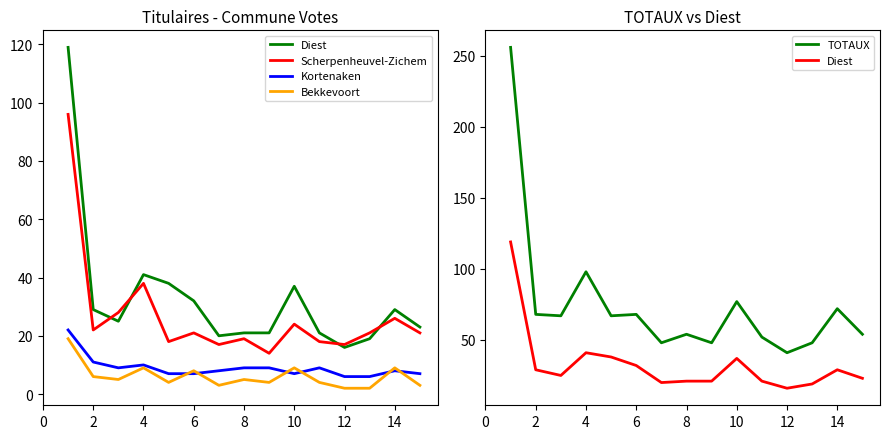

Between 12 and 14, which series saw the biggest shift?

TOTAUX